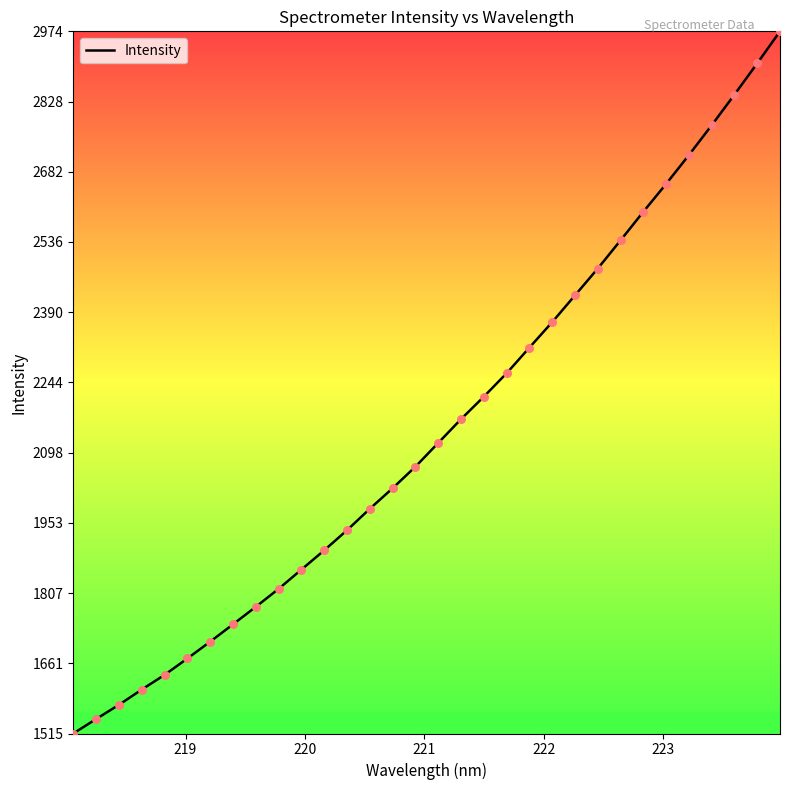

What is the smallest value displayed?

1515.1